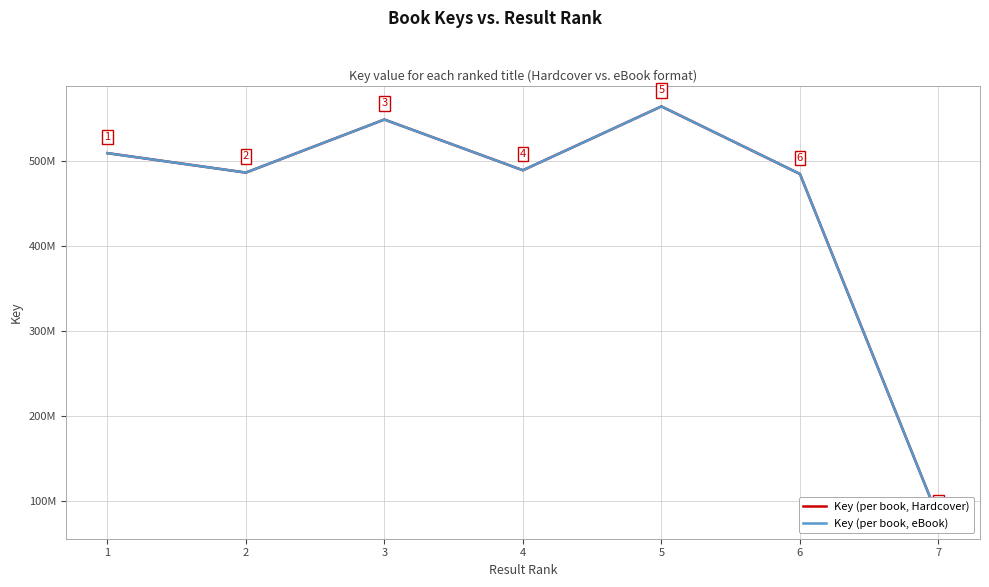

Does the chart display data point markers on the line(s)?

No